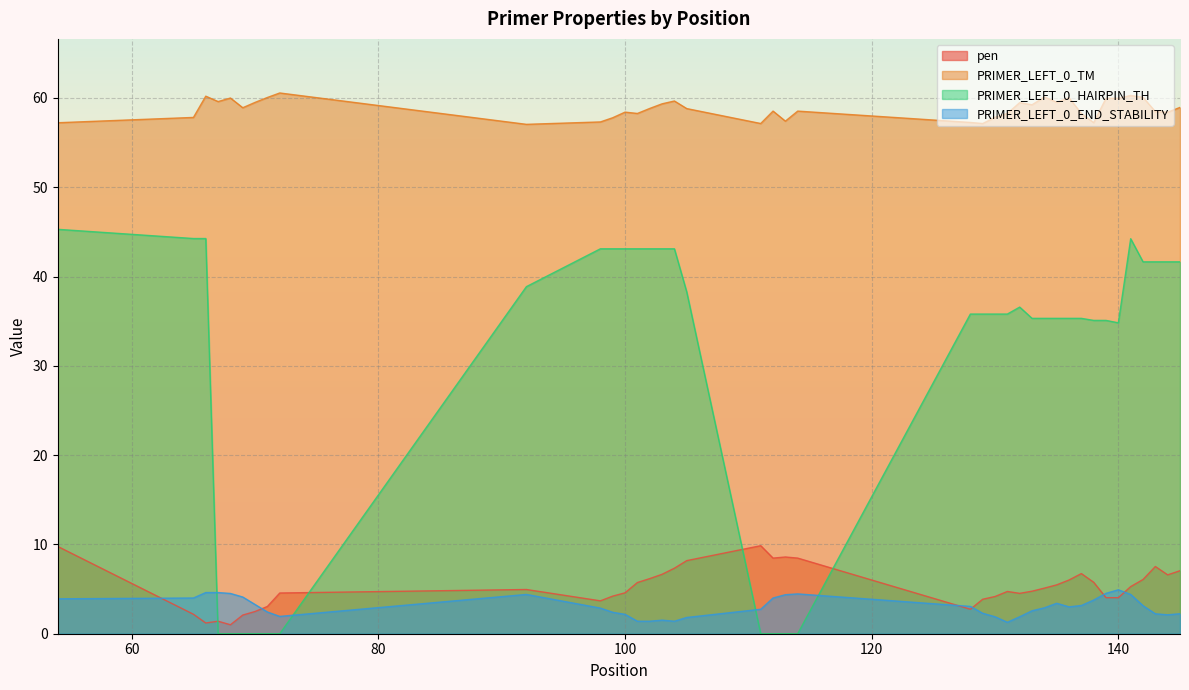

Which series changed the most between 72 and 98?

PRIMER_LEFT_0_HAIRPIN_TH